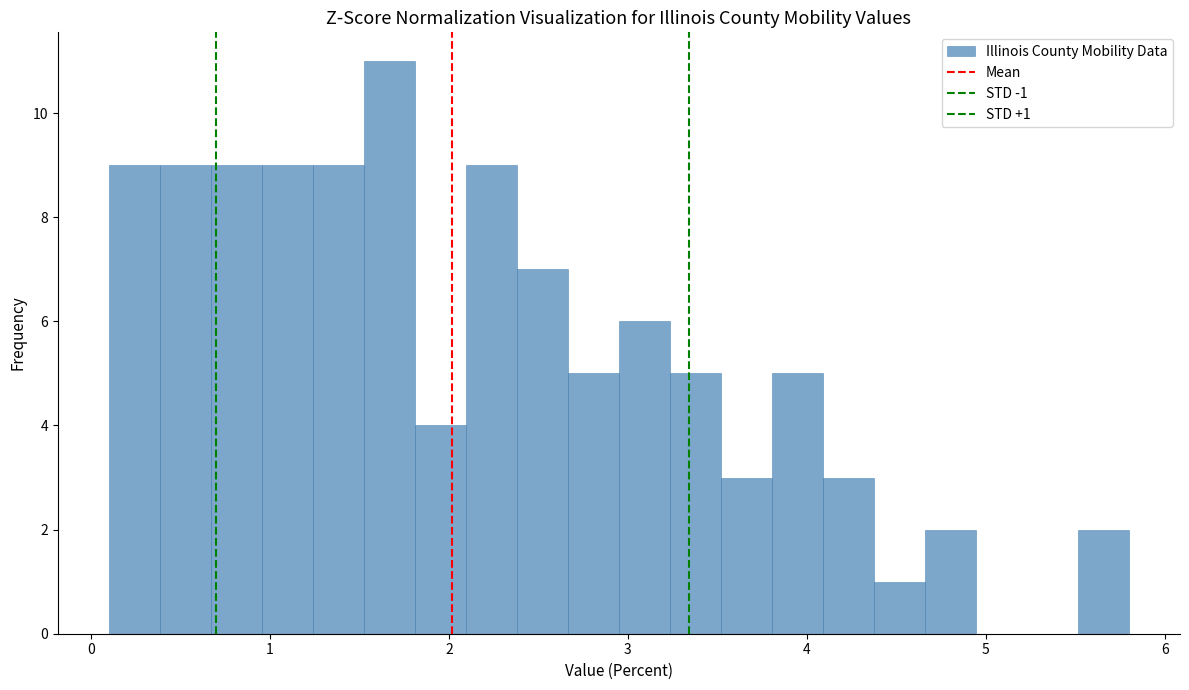

Read against the x-axis, roughly where is the centre of the tallest bar?

1.7